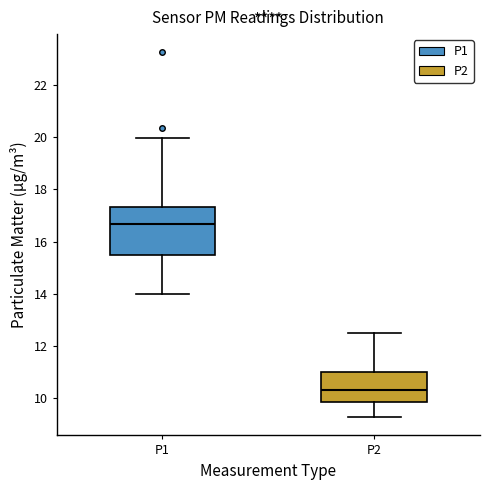

Which box is the tallest, from its lower edge to its upper edge?

P1